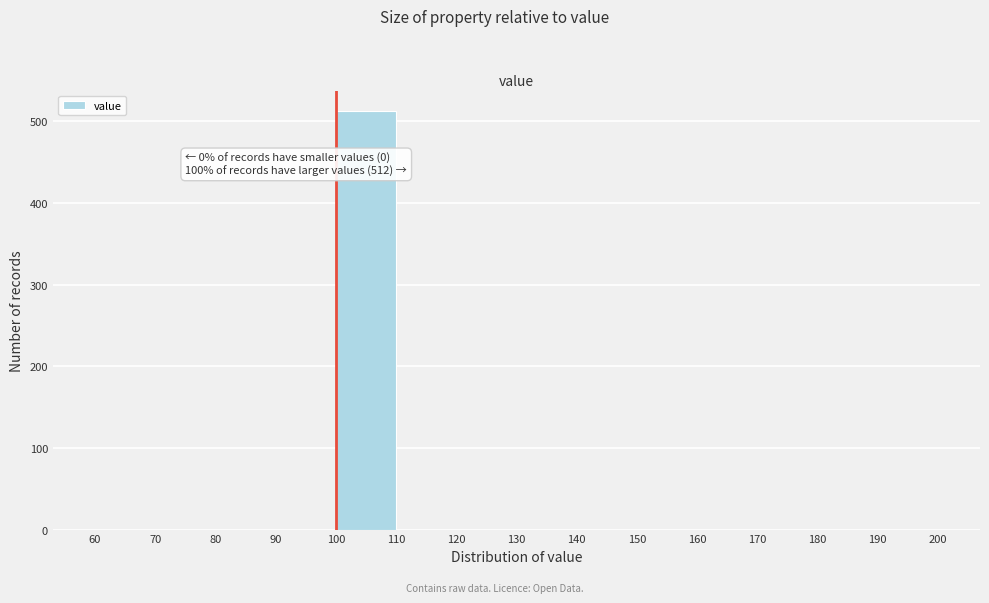

Which range on the x-axis has the tallest bar?

100 to 110